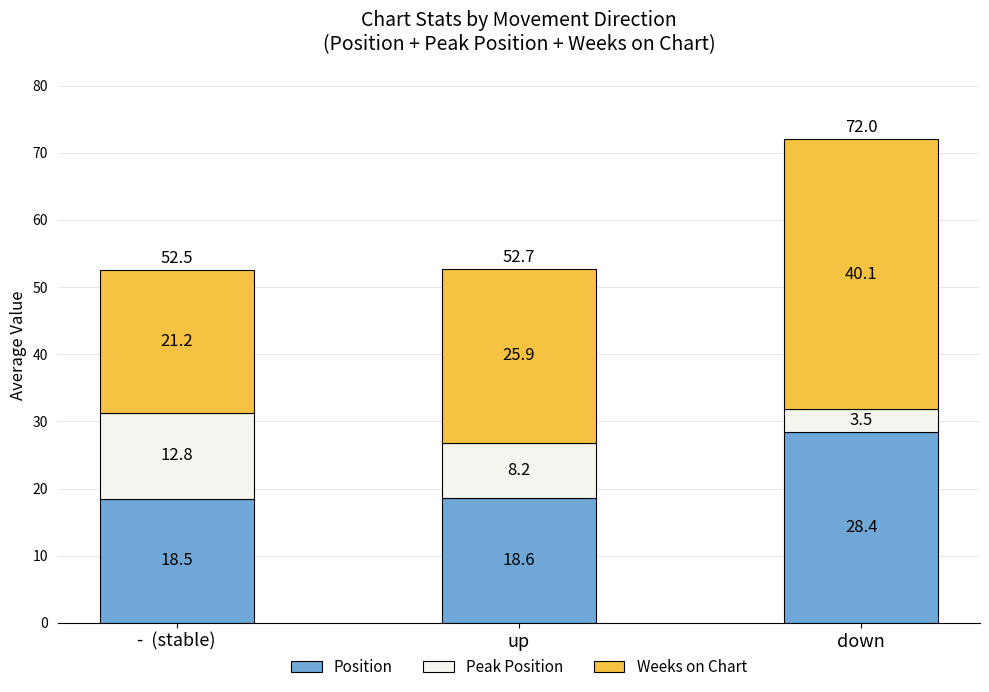

What is the maximum value for Position?

28.4